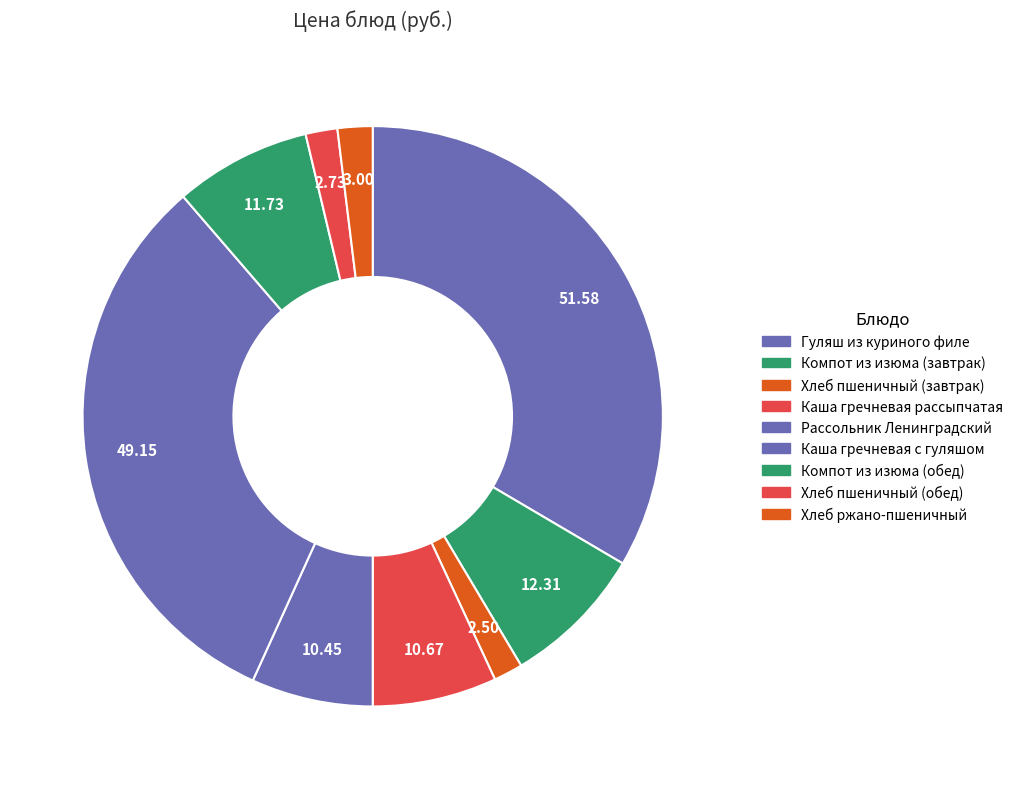

To the nearest percent, what is the difference between the Компот из изюма (обед) and Каша гречневая с гуляшом slice percentages?

24%